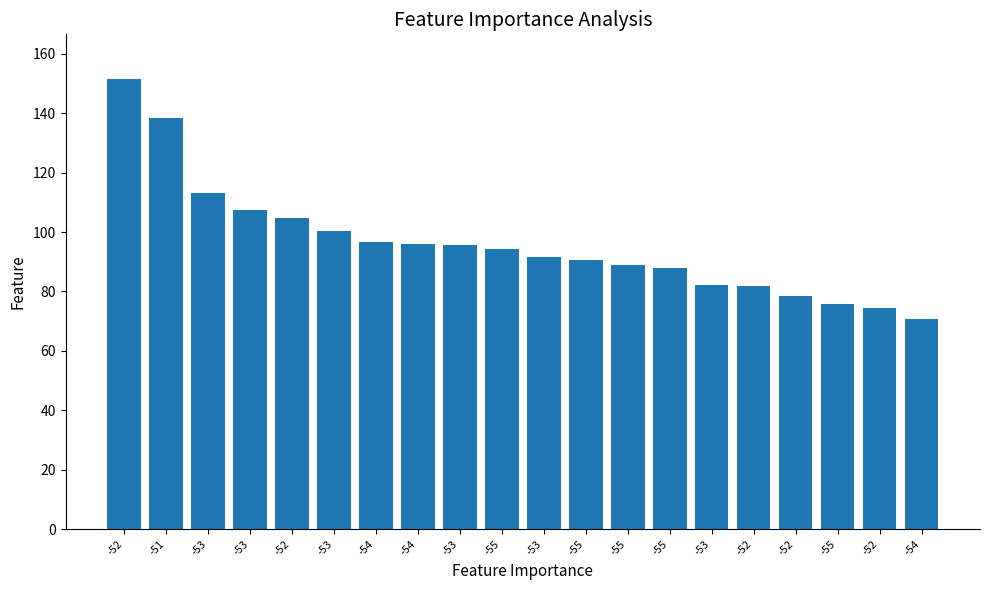

What is the change in value from -53 to -54?

-29.6